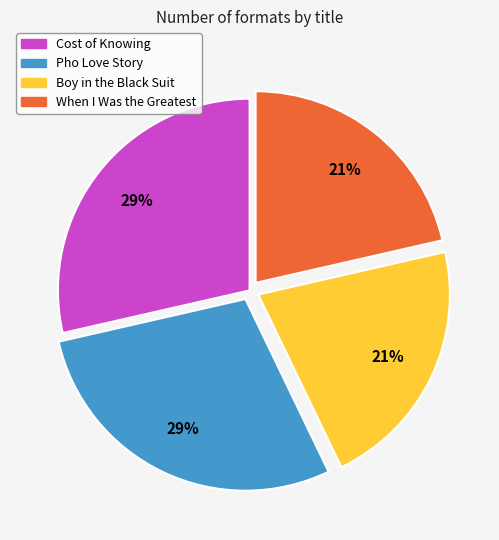

To the nearest percent, what percentage of the pie is When I Was the Greatest?

21%